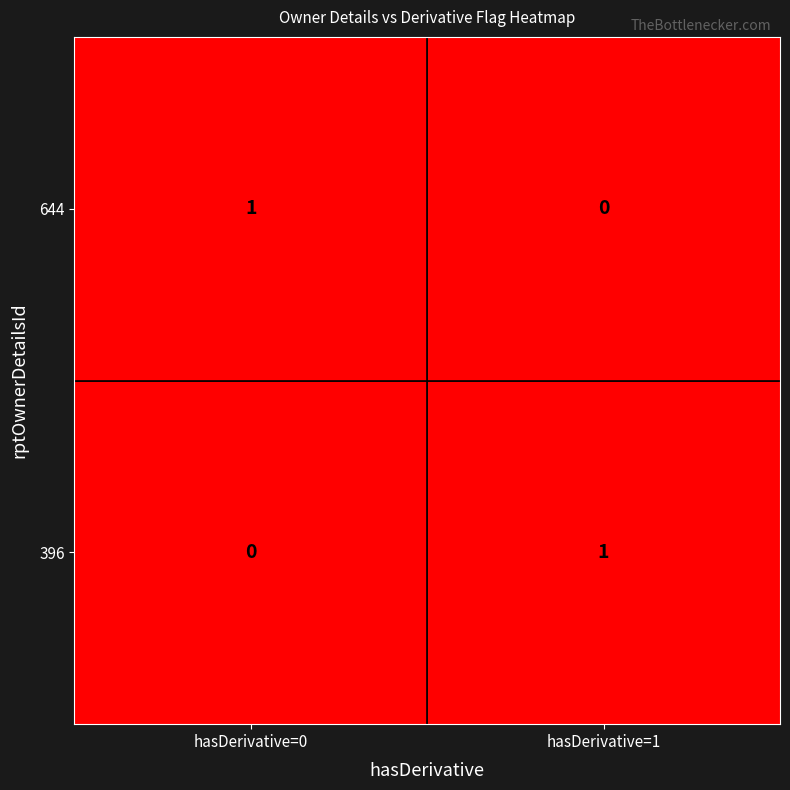

The value of 644 at hasDerivative=0 is 1. True or false?

True